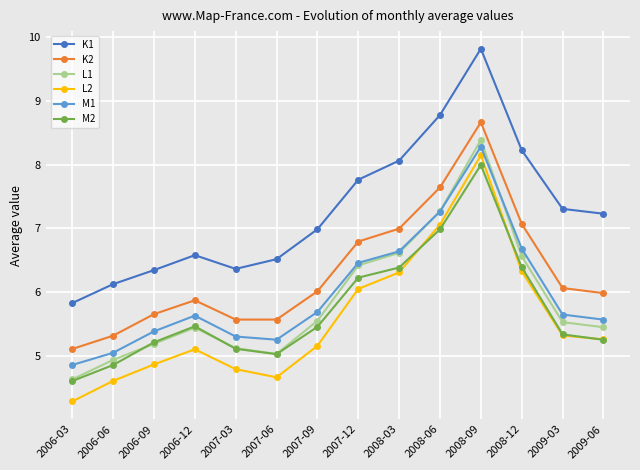

At which label does L2 reach its minimum?

2006-03